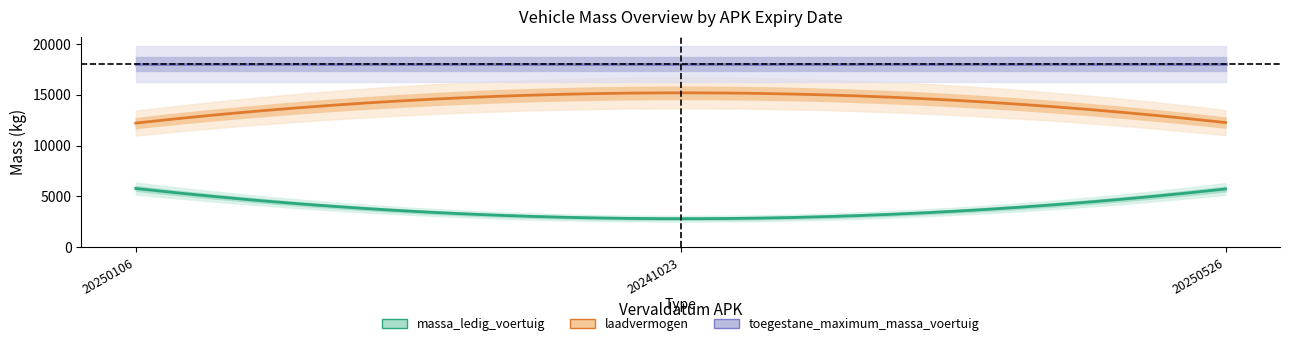

What is the difference between the highest and lowest values at 20250106?

12210